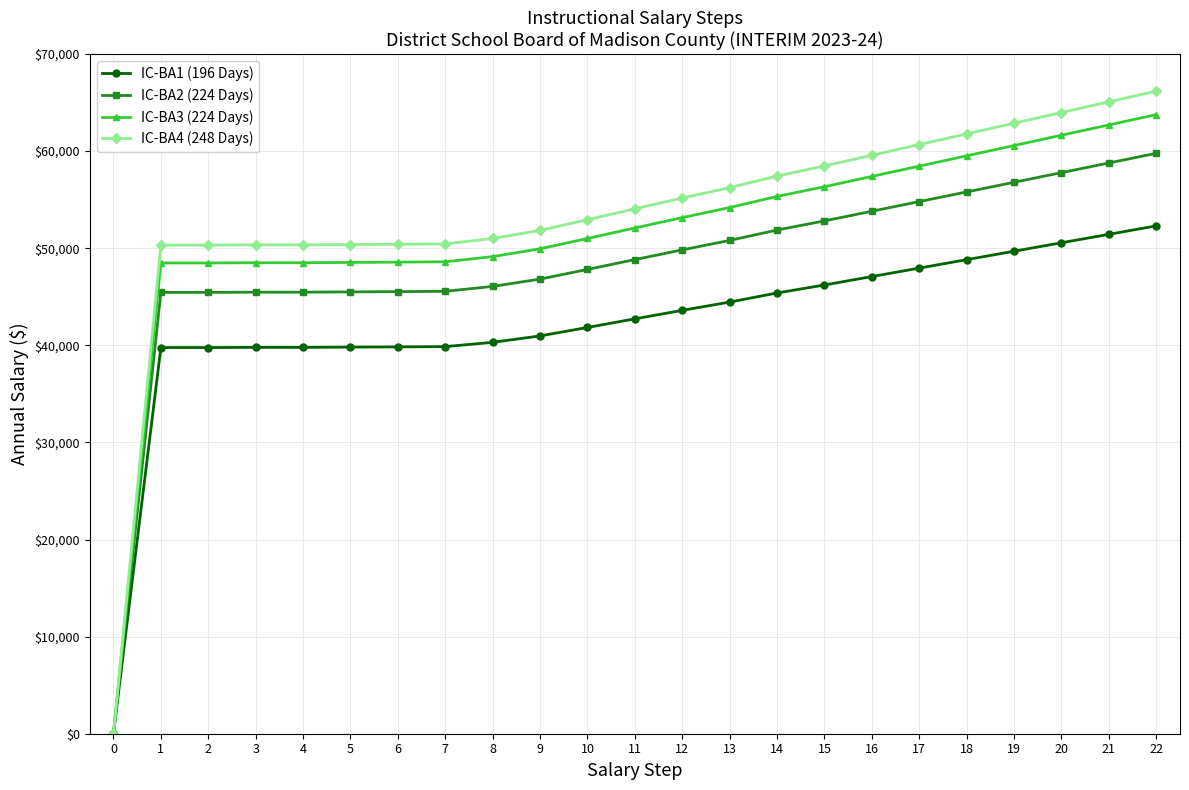

At which category is the sum across all series the highest?

22